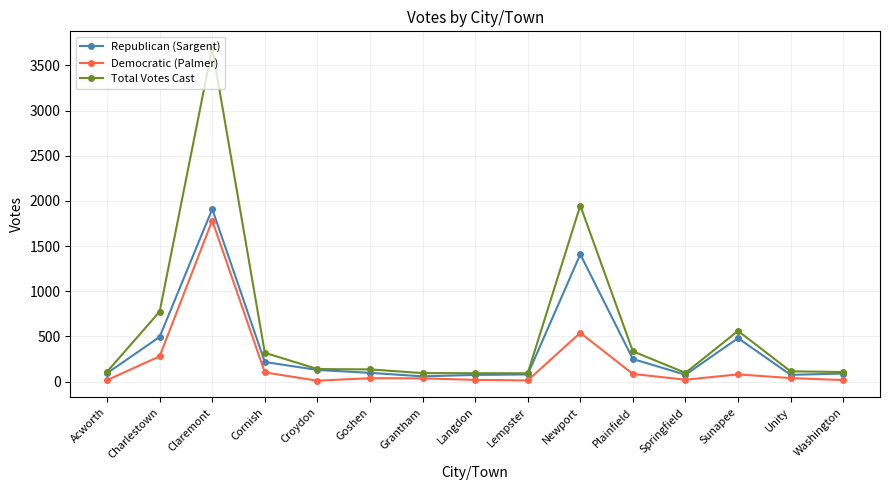

What is the minimum value for Total Votes Cast?

92